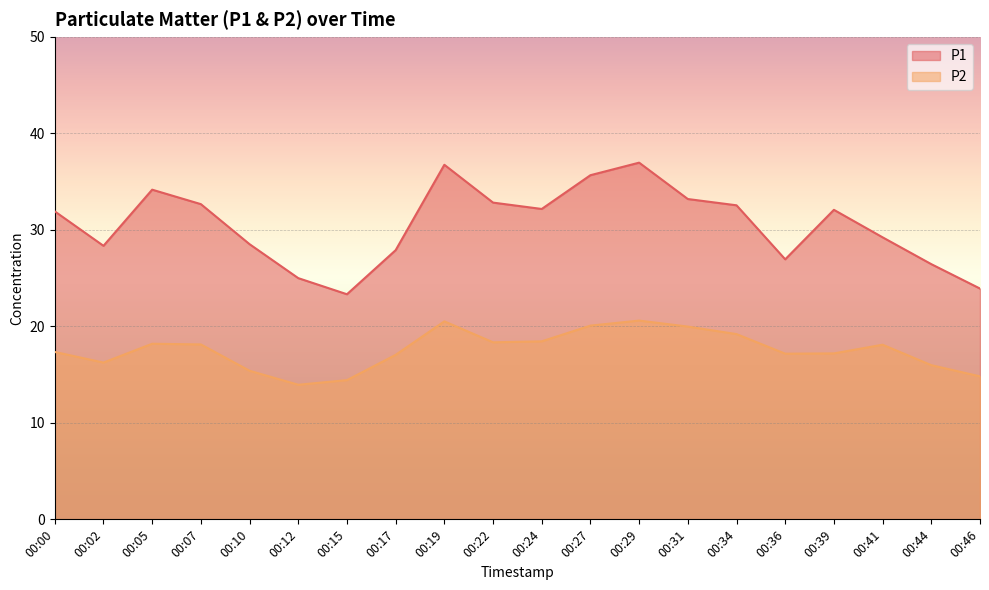

True or false: P2 and P1 cross at least once.

False